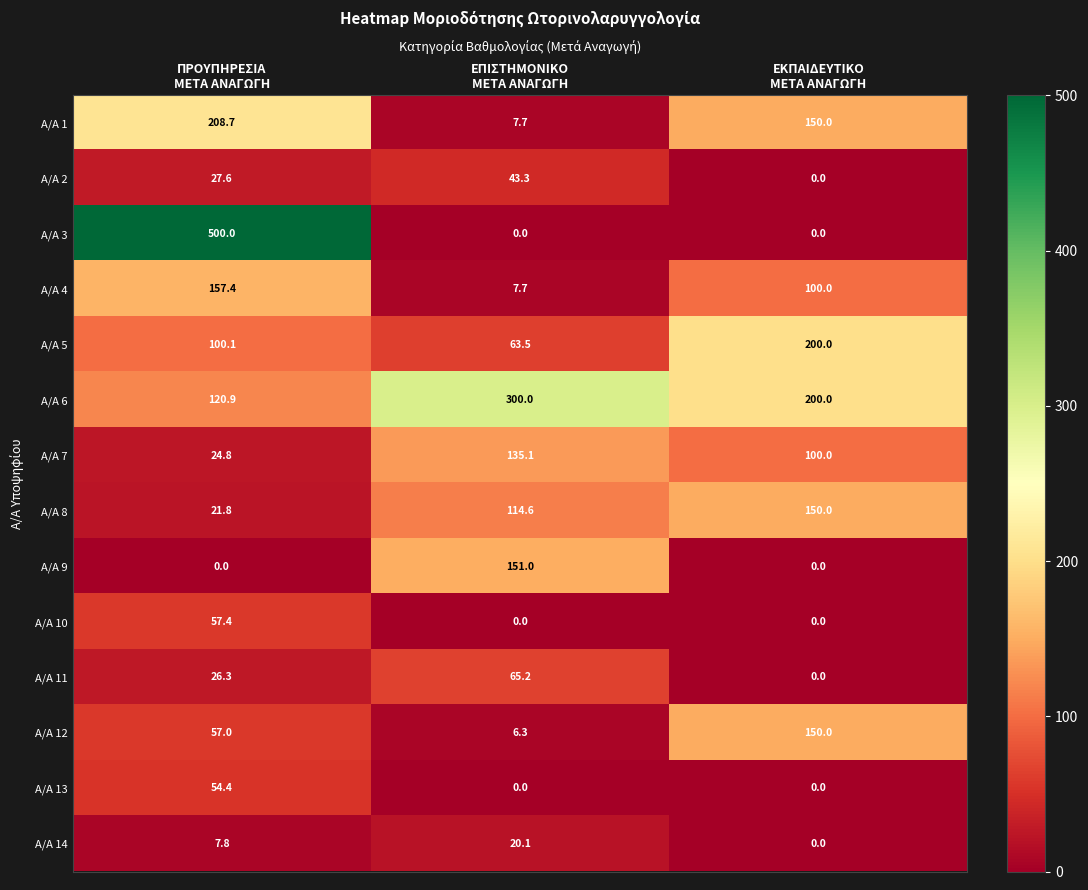

Which series has the widest spread of values?

A/A 3